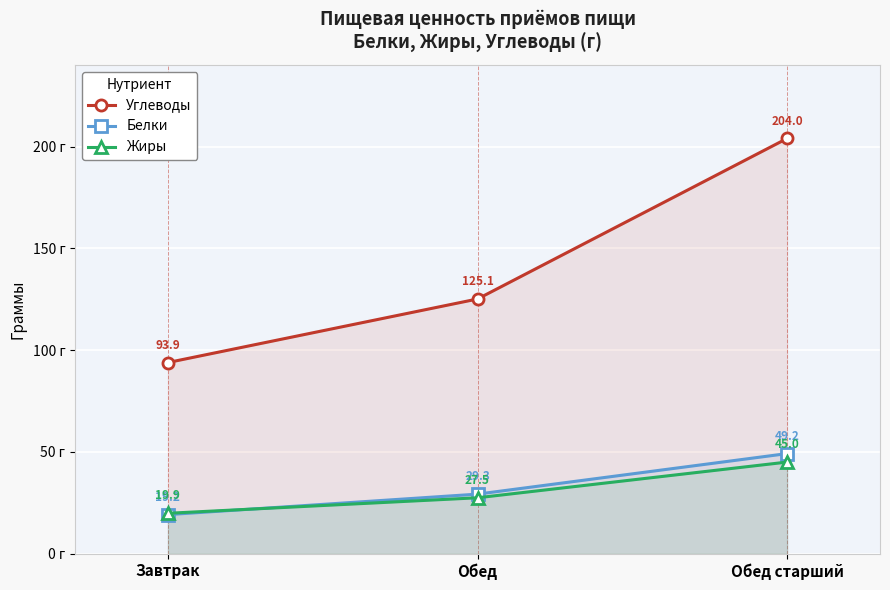

What is the label of the 1st point from the right?

Обед старший